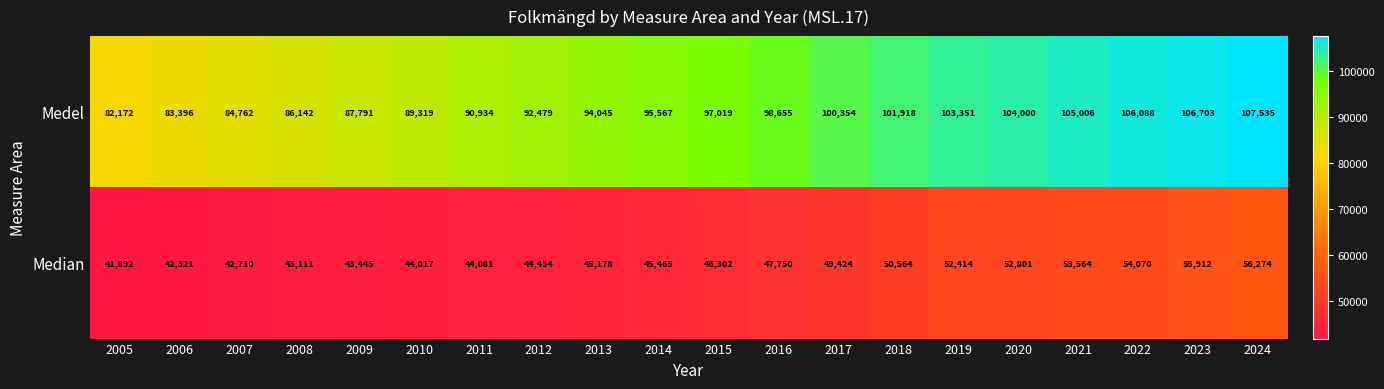

Rank the series at 2020 from highest to lowest value.

Medel, Median